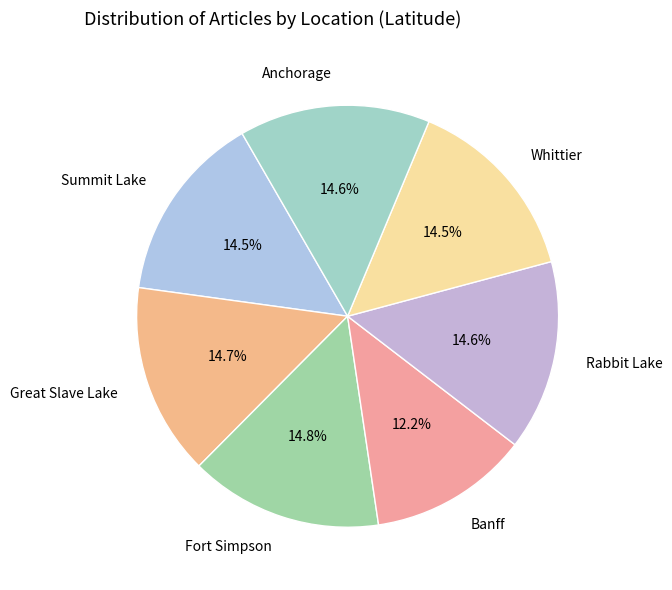

What percentage is the Banff slice, to the nearest percent?

12%